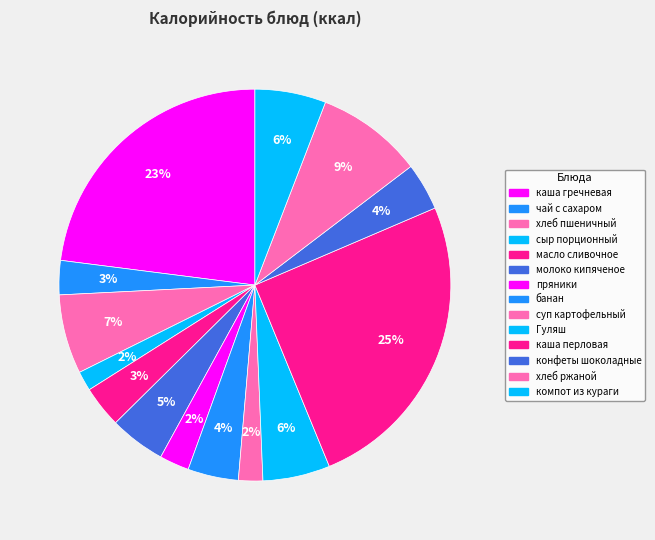

How many slices are in this pie chart?

14